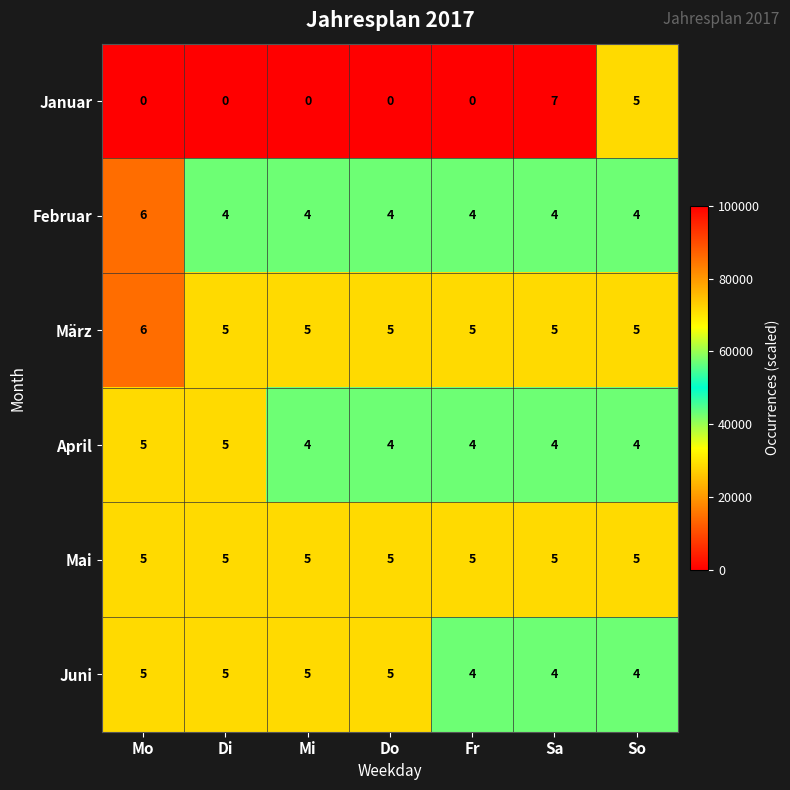

Which series has the largest range (max minus min)?

Januar